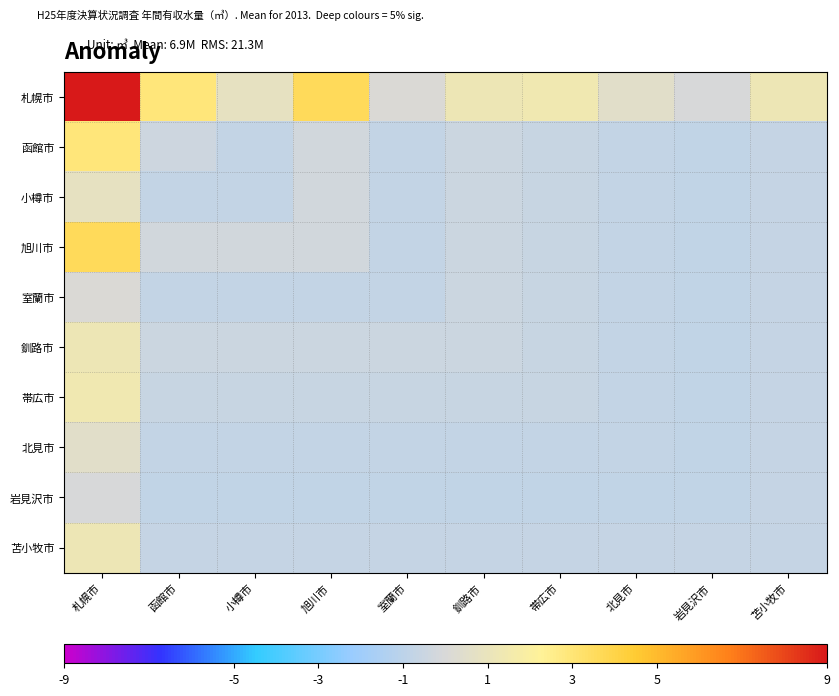

Which series has the largest total across all categories?

札幌市